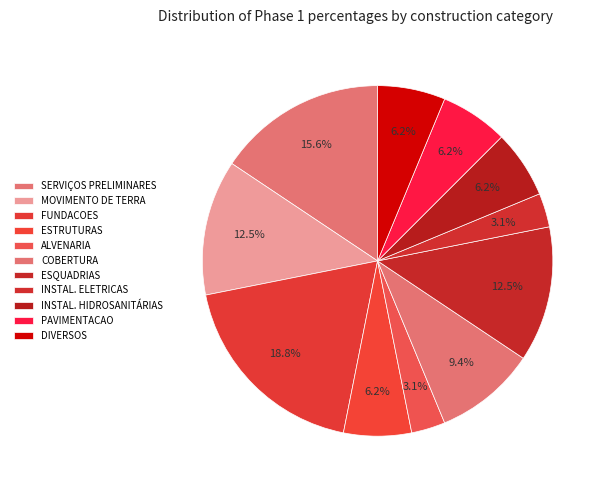

What portion of the pie excludes DIVERSOS?

93.8%